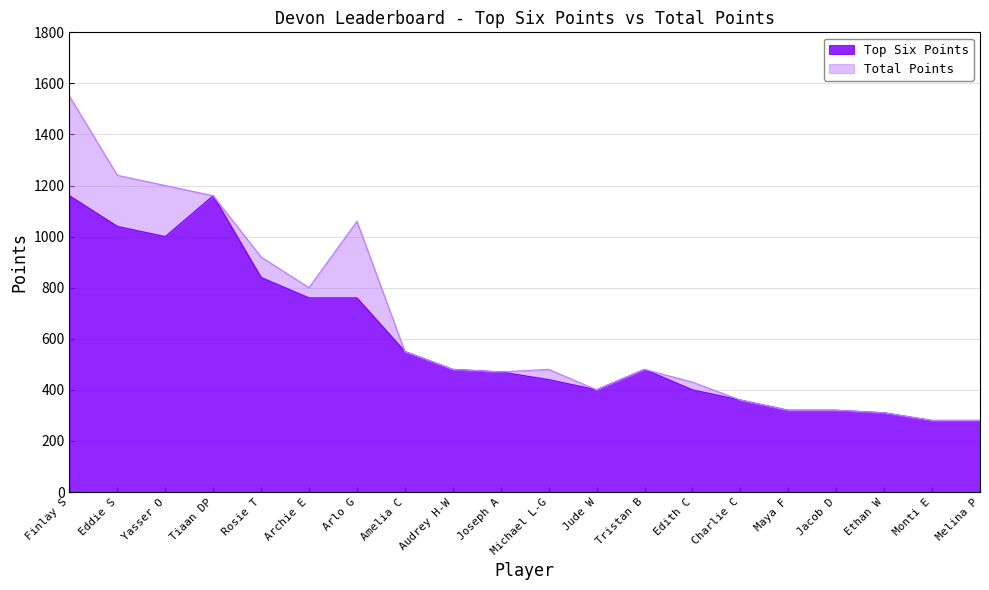

Reading right to left, extract all data points from this chart.

Top Six Points: 280	280	310	320	320	360	400	480	400	440	470	480	550	760	760	840	1160	1000	1040	1160
Total Points: 280	280	310	320	320	360	430	480	400	480	470	480	550	1060	800	920	1160	1200	1240	1550